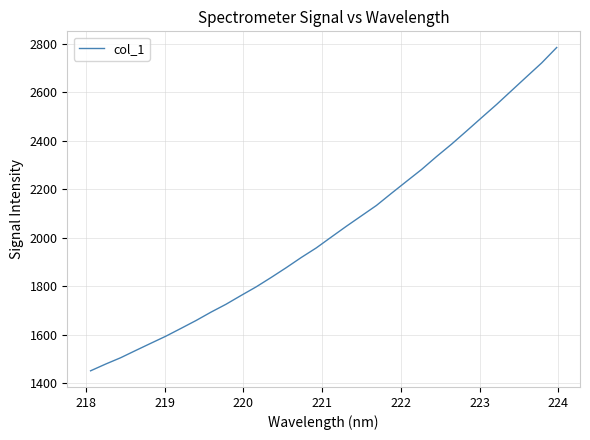

What is the difference between the maximum and minimum values?

1333.3